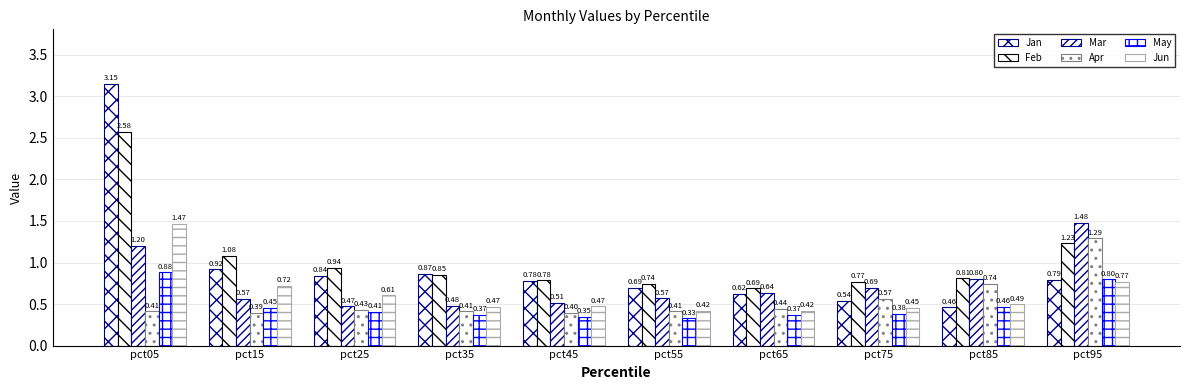

At which label does Mar reach its minimum?

pct25